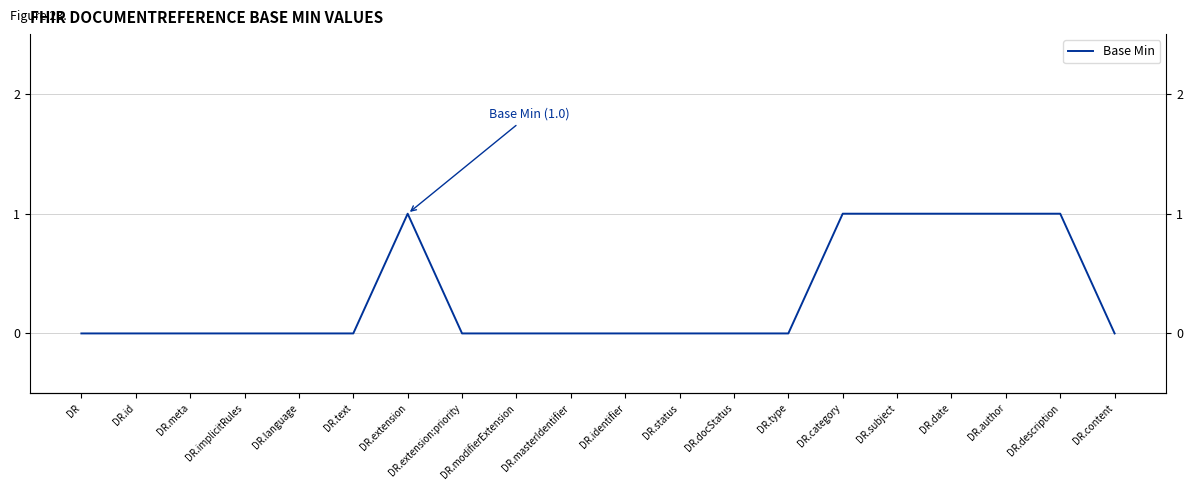

At which category does the data reach its first local peak?

DR.extension